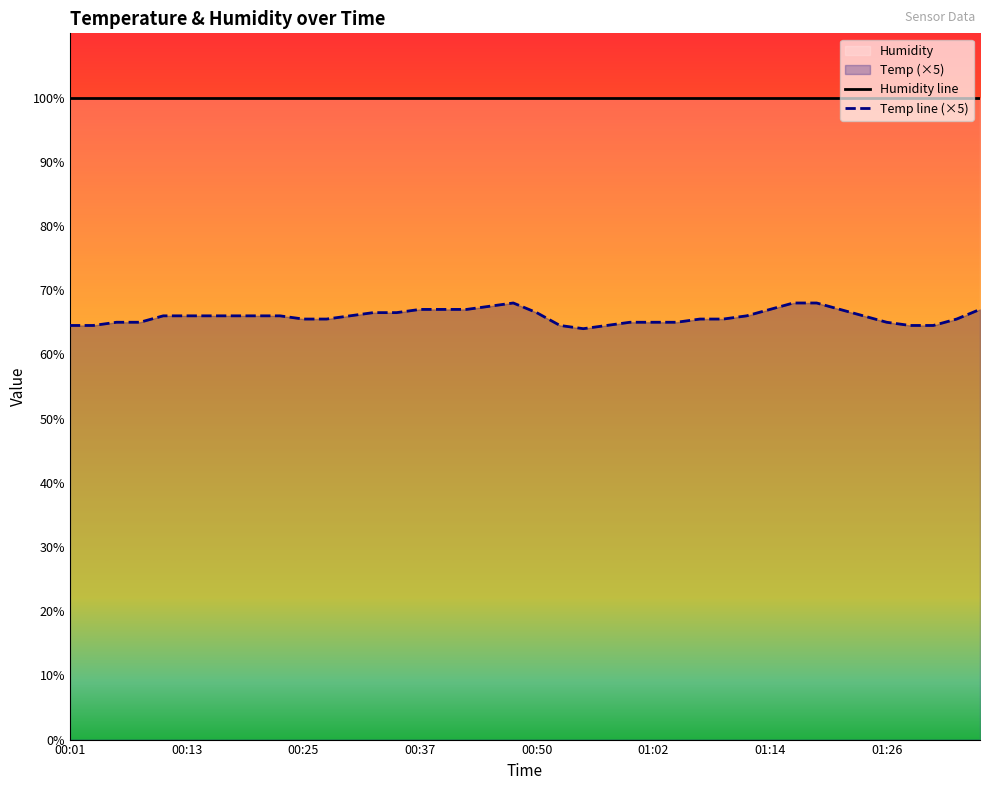

The chart shows a value of 44.3 at 01:02. True or false?

False